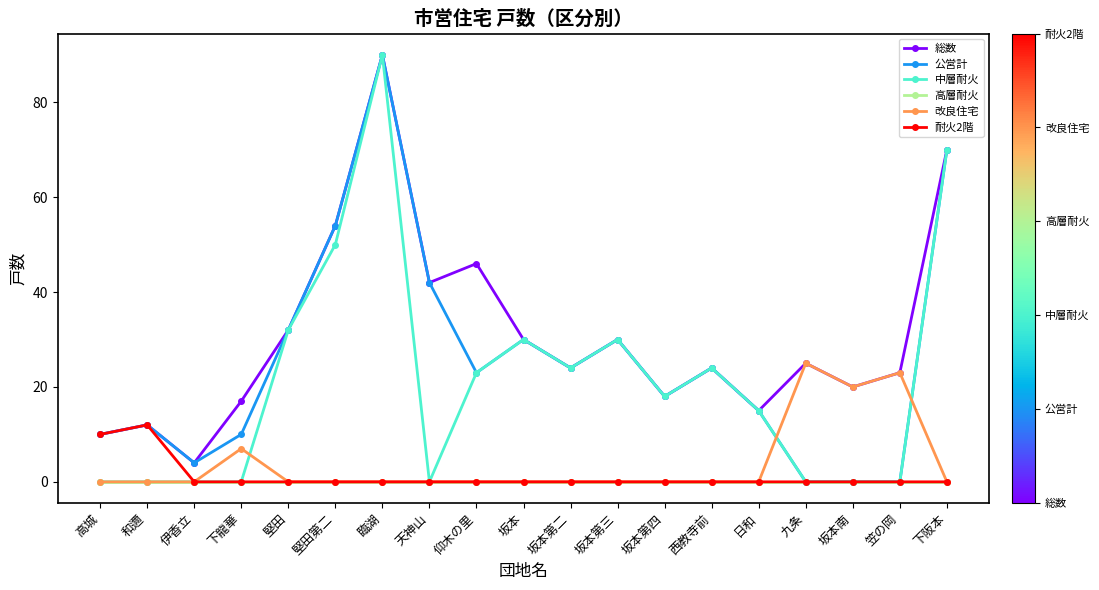

What is the label of the 7th point from the right?

坂本第四